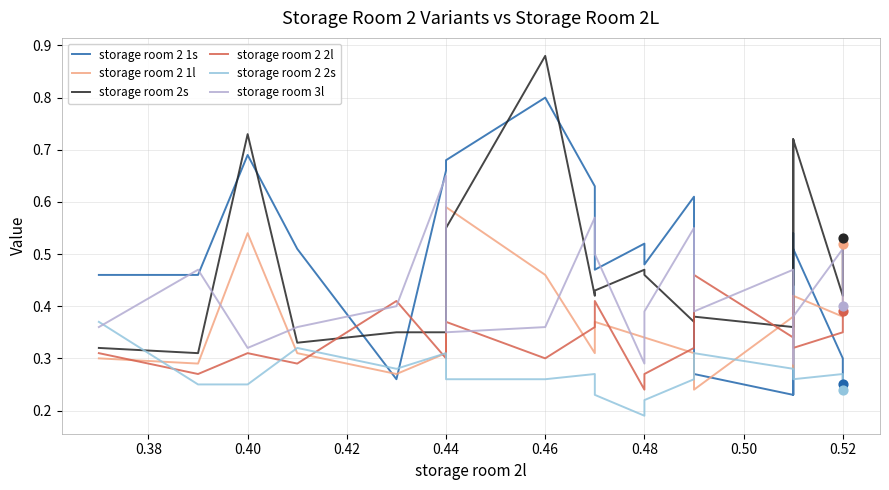

What are all the series names shown in the legend?

storage room 2 1s, storage room 2 1l, storage room 2s, storage room 2 2l, storage room 2 2s, storage room 3l